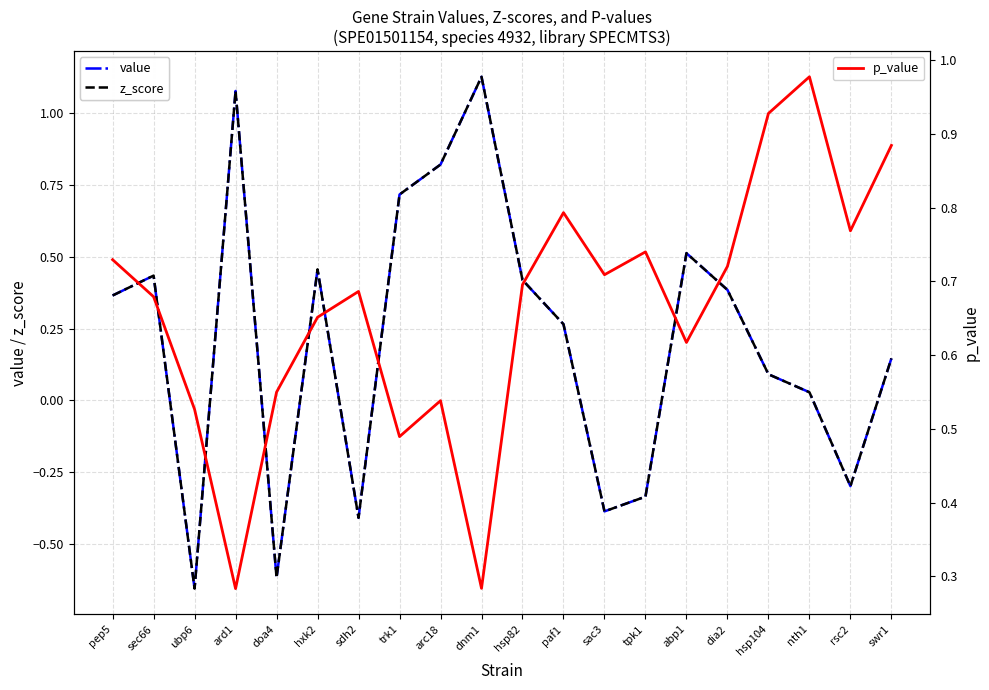

What is the difference between the maximum and minimum values in the p_value series?

0.7